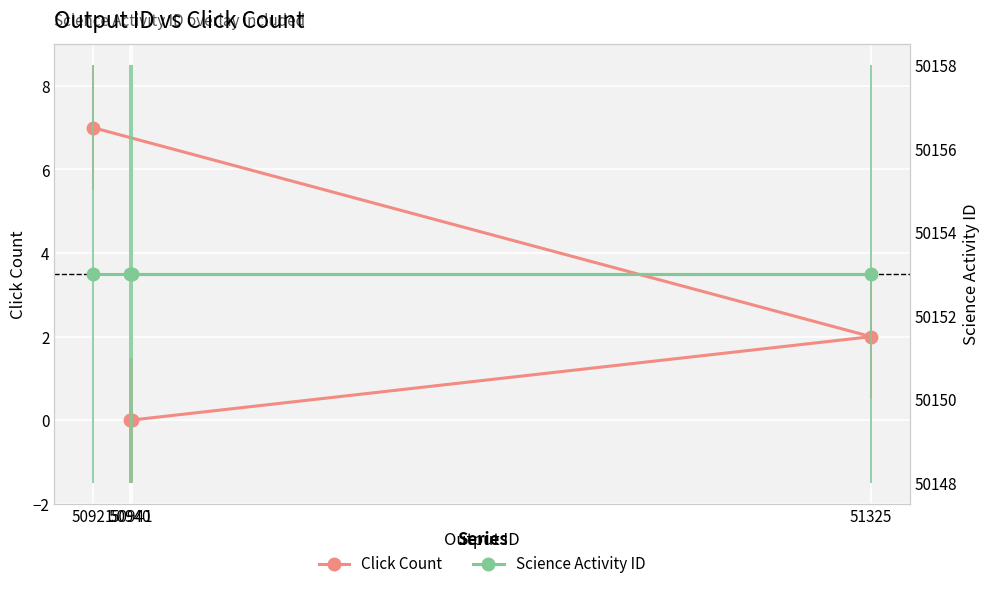

What is the label of the 1st point from the right?

50941